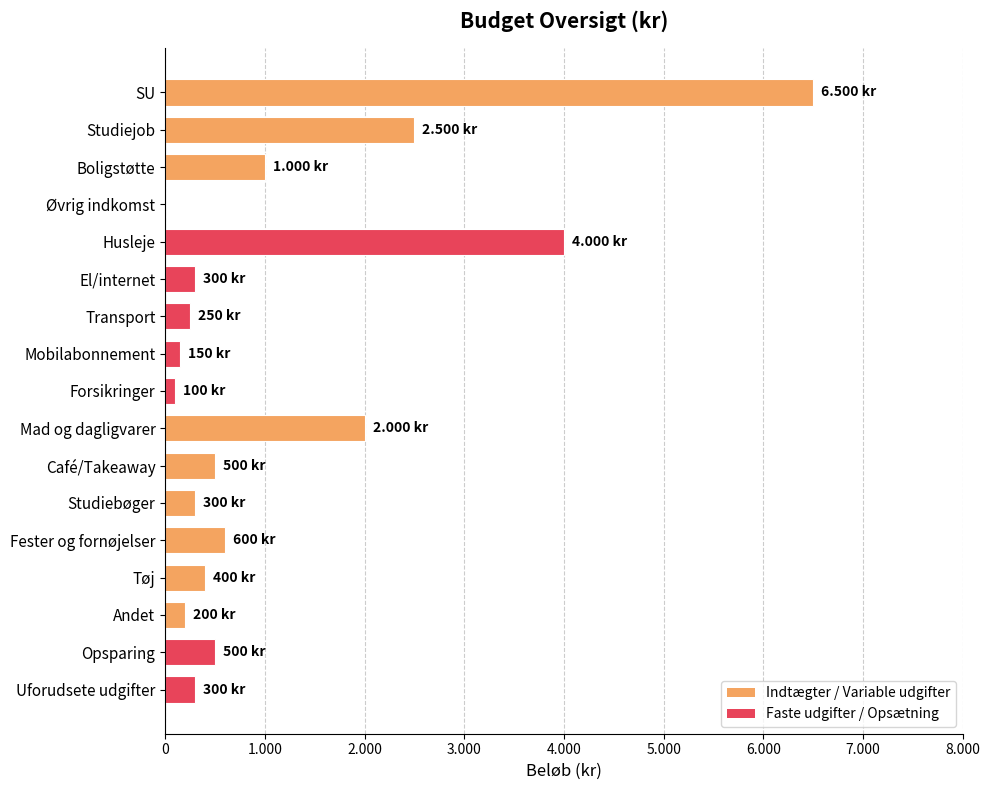

Are the bars horizontal?

Yes